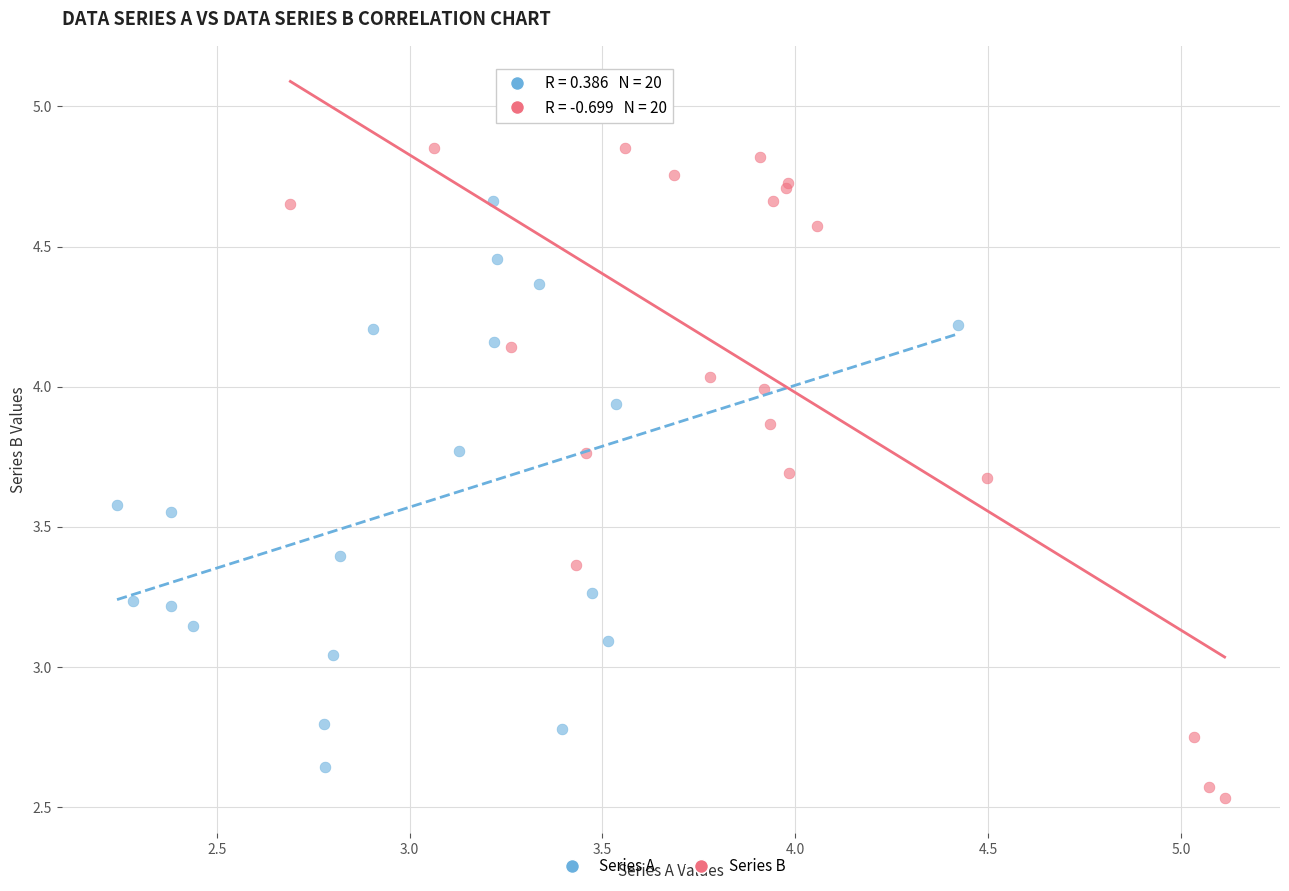

Which series contains the highest Y value?

Series B